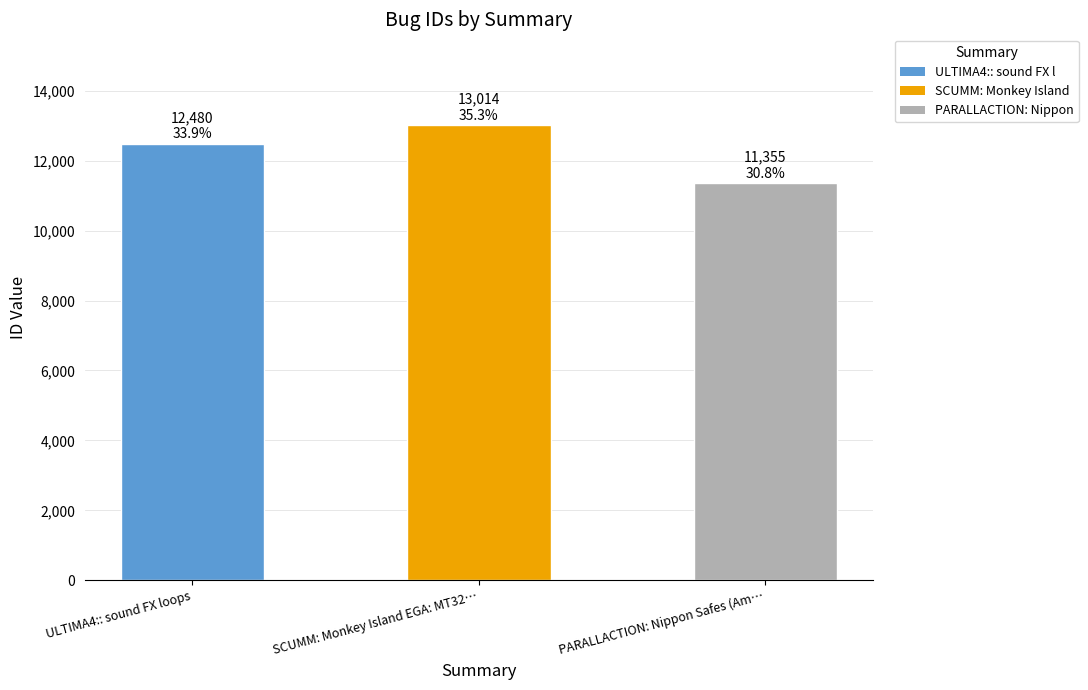

What is the maximum value shown in the chart?

13014